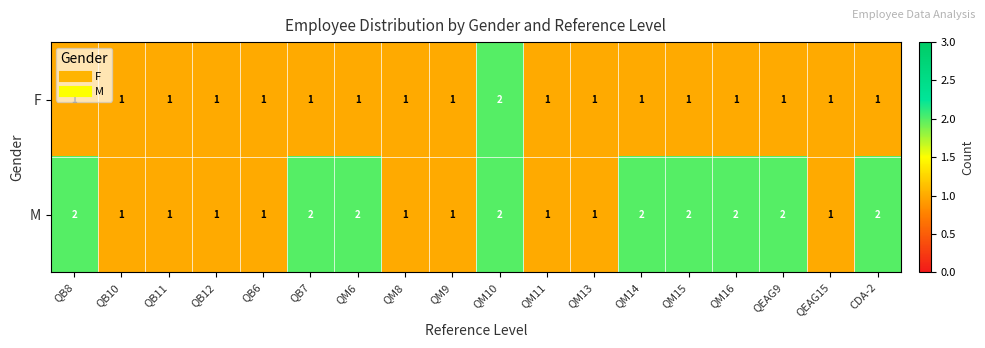

Count the F values in the range 1 to 2.

18